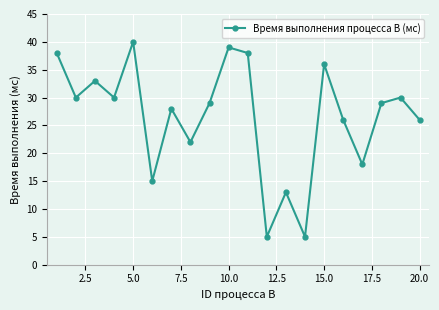

How many interior local peaks (higher than both neighbors) does the data have?

7